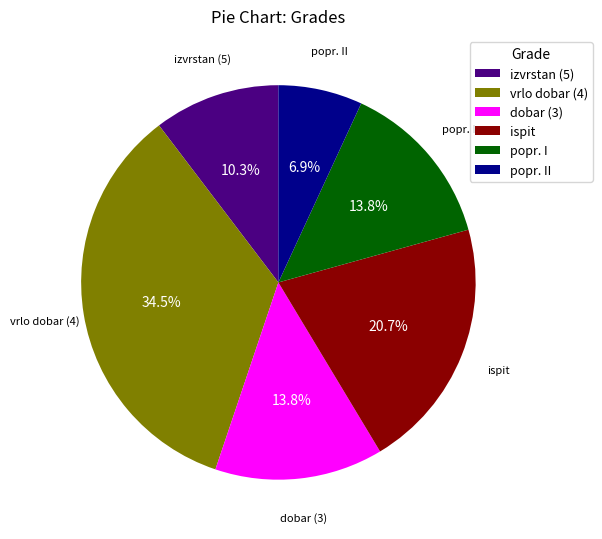

Which slice is the smallest?

popr. II